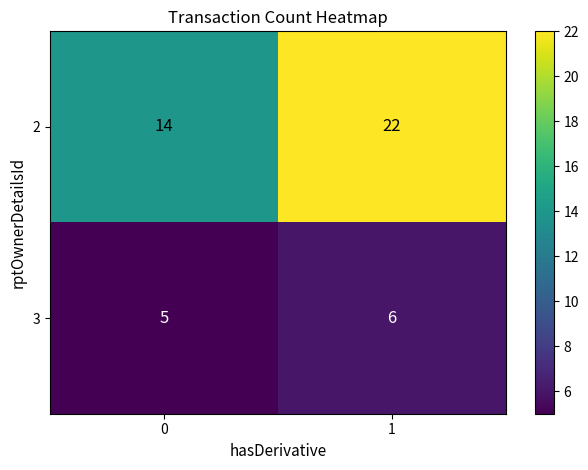

Which series has the widest spread of values?

2